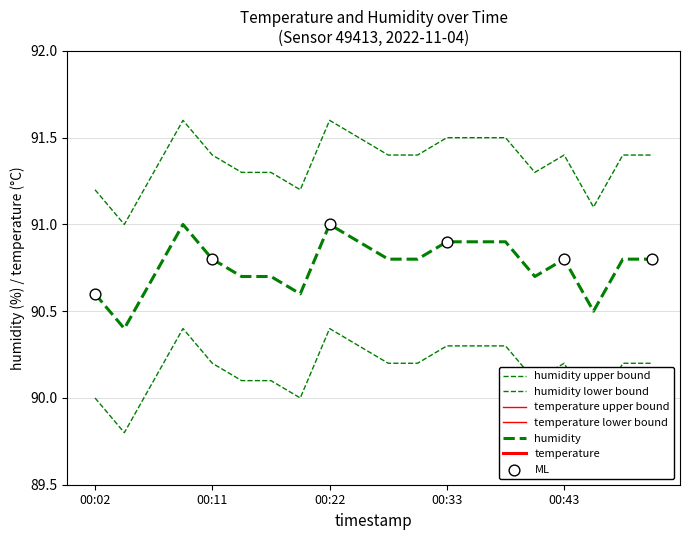

At how many categories does at least one series exceed 23?

20